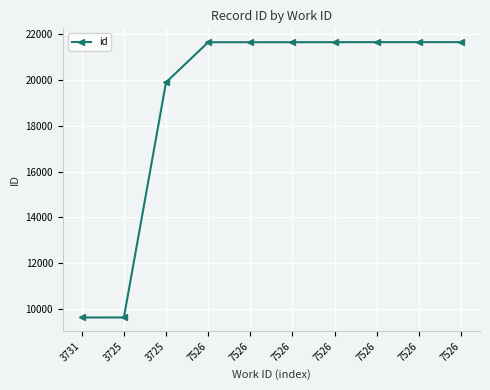

True or false: the data has more than 2 interior local peaks.

False